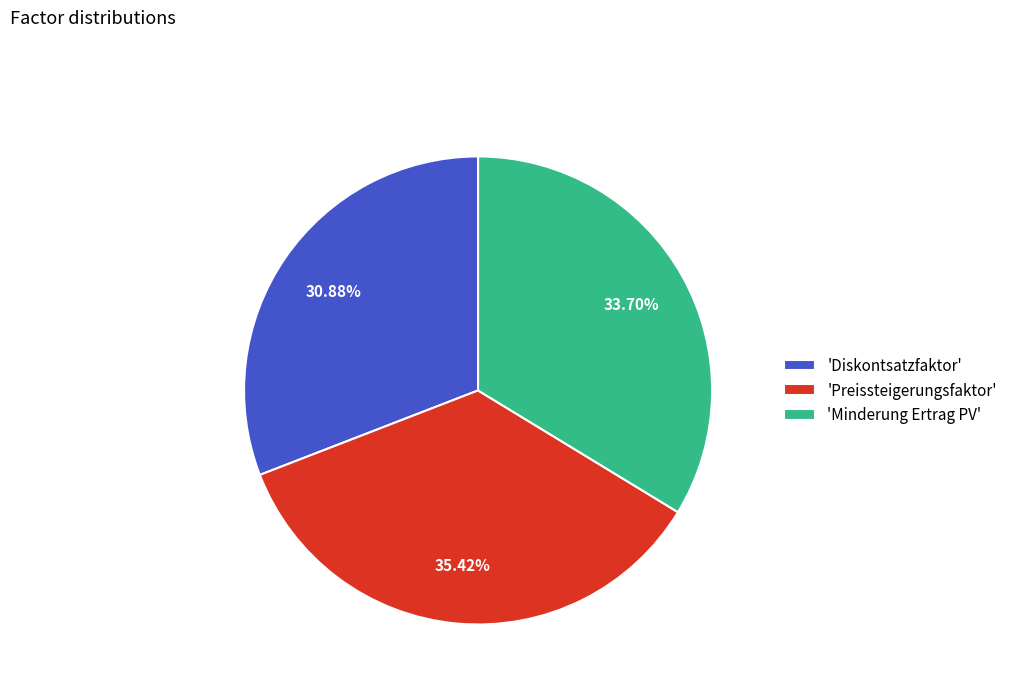

How many slices are in this pie chart?

3